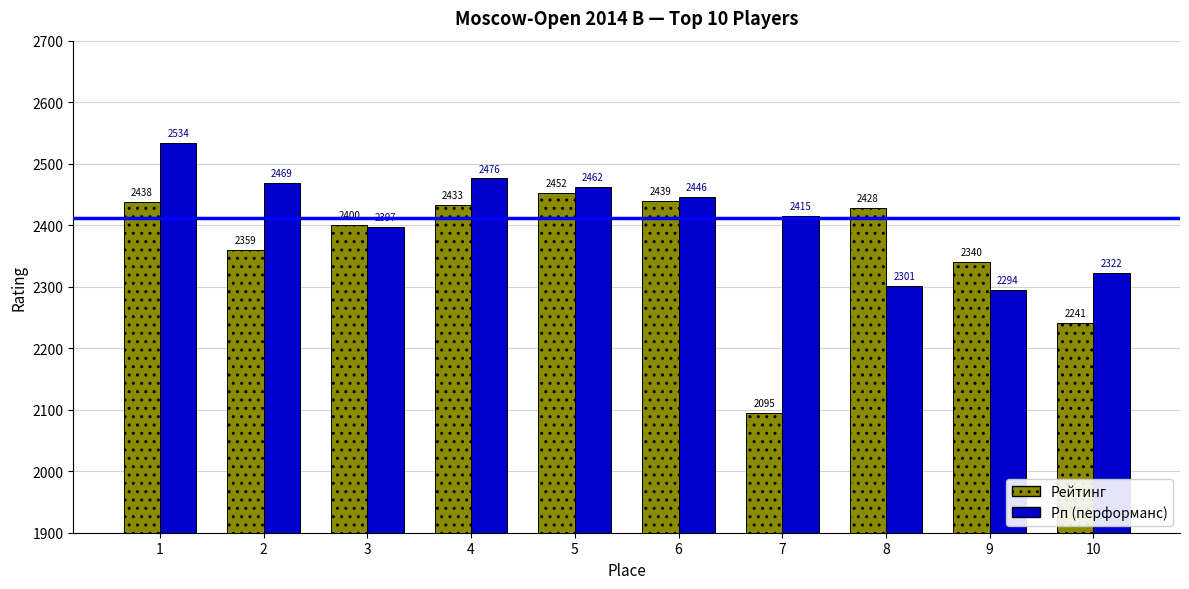

What is the lowest value of the Рп (перформанс) series?

2294